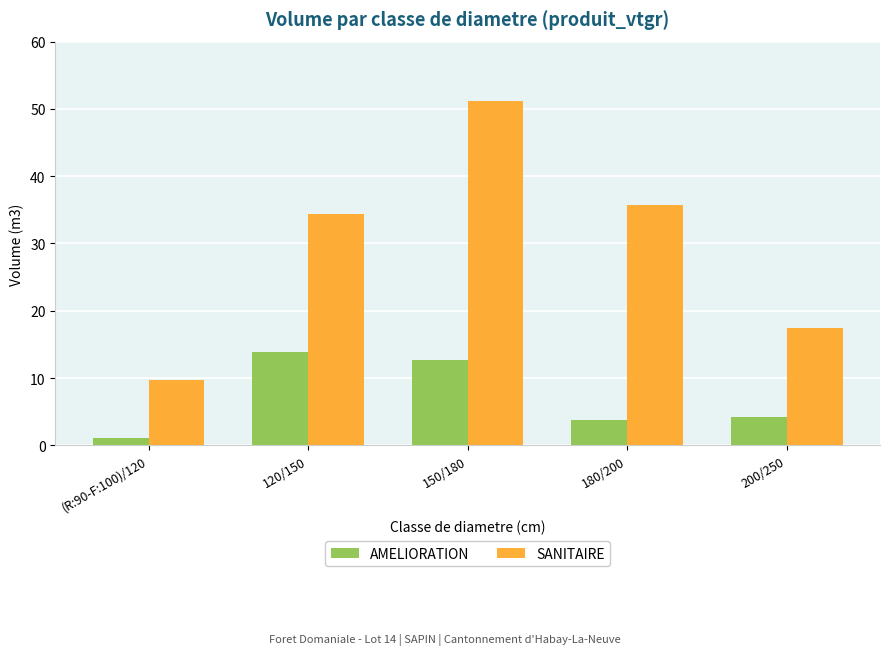

At which label does AMELIORATION reach its minimum?

(R:90-F:100)/120